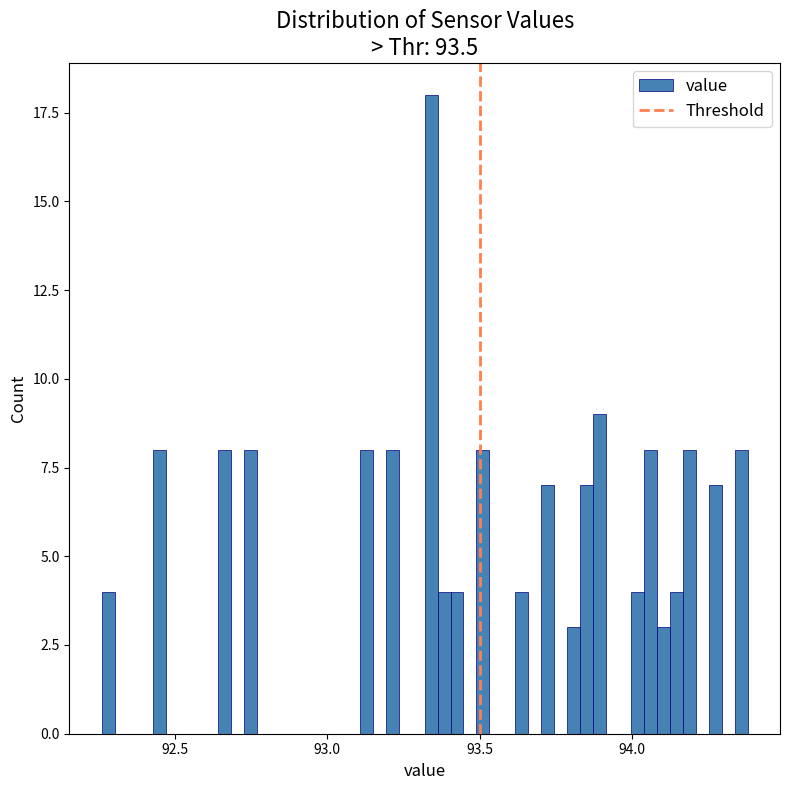

Read against the x-axis, roughly where is the centre of the tallest bar?

93.35